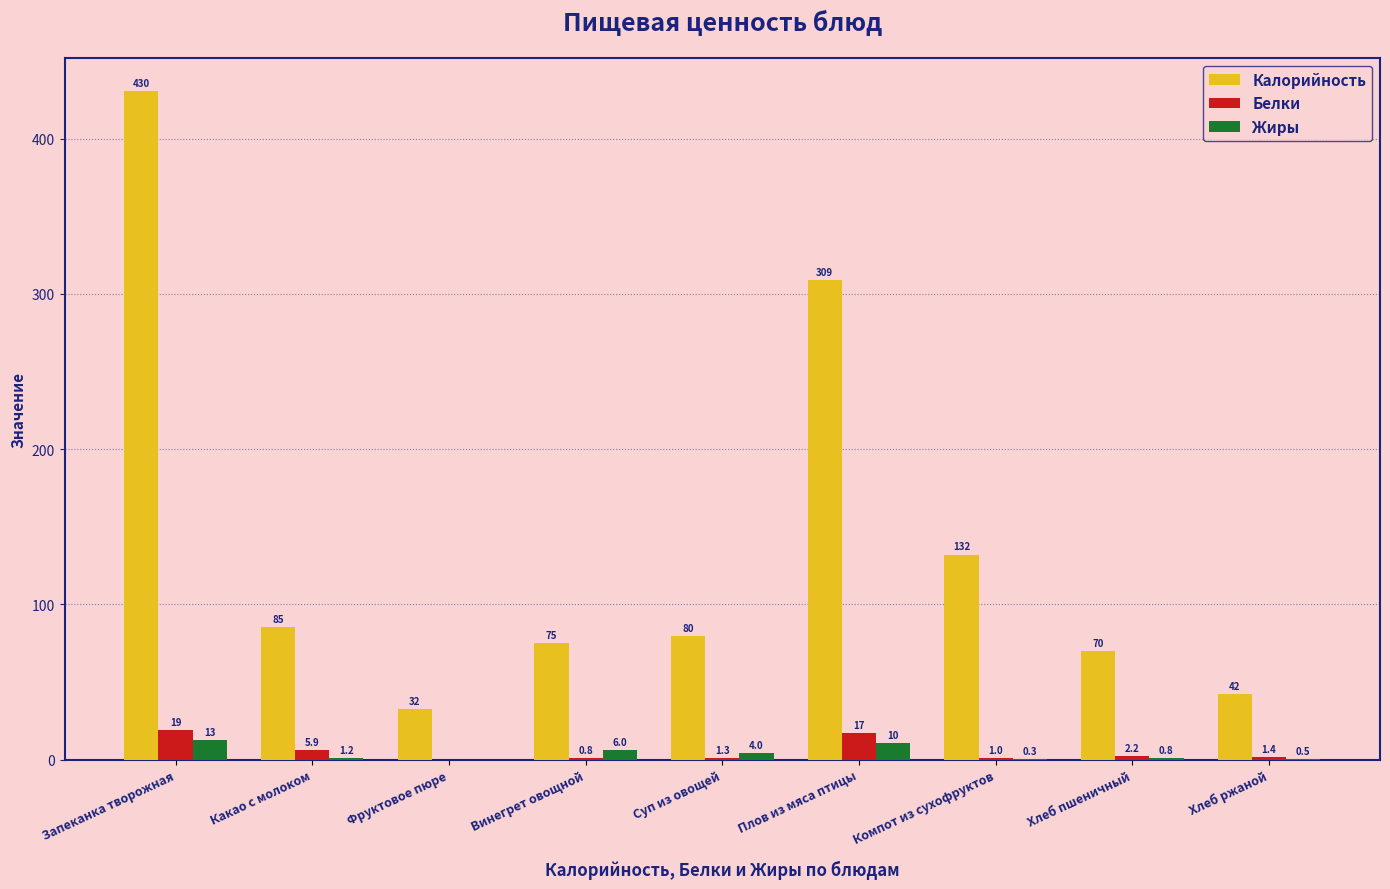

How many positive values does the Белки series have?

8